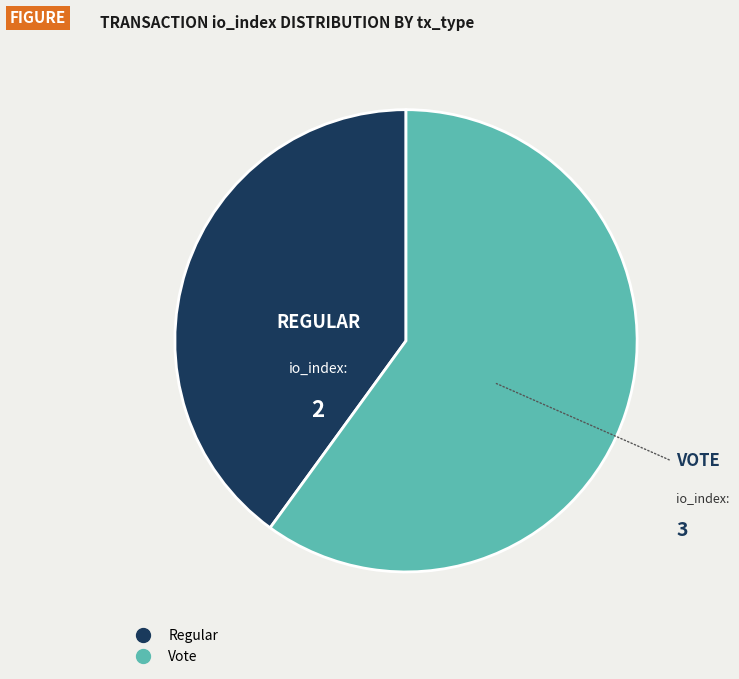

What is the ratio of the value at Vote to the value at Regular?

1.5